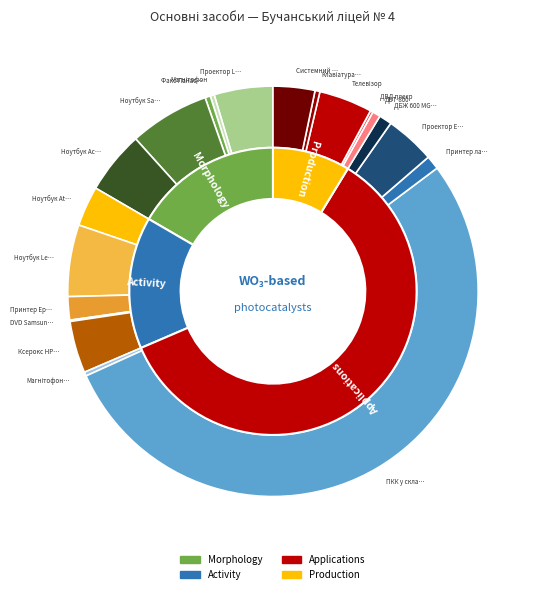

True or false: Магнітофон Філіпс accounts for 0% of the total.

True